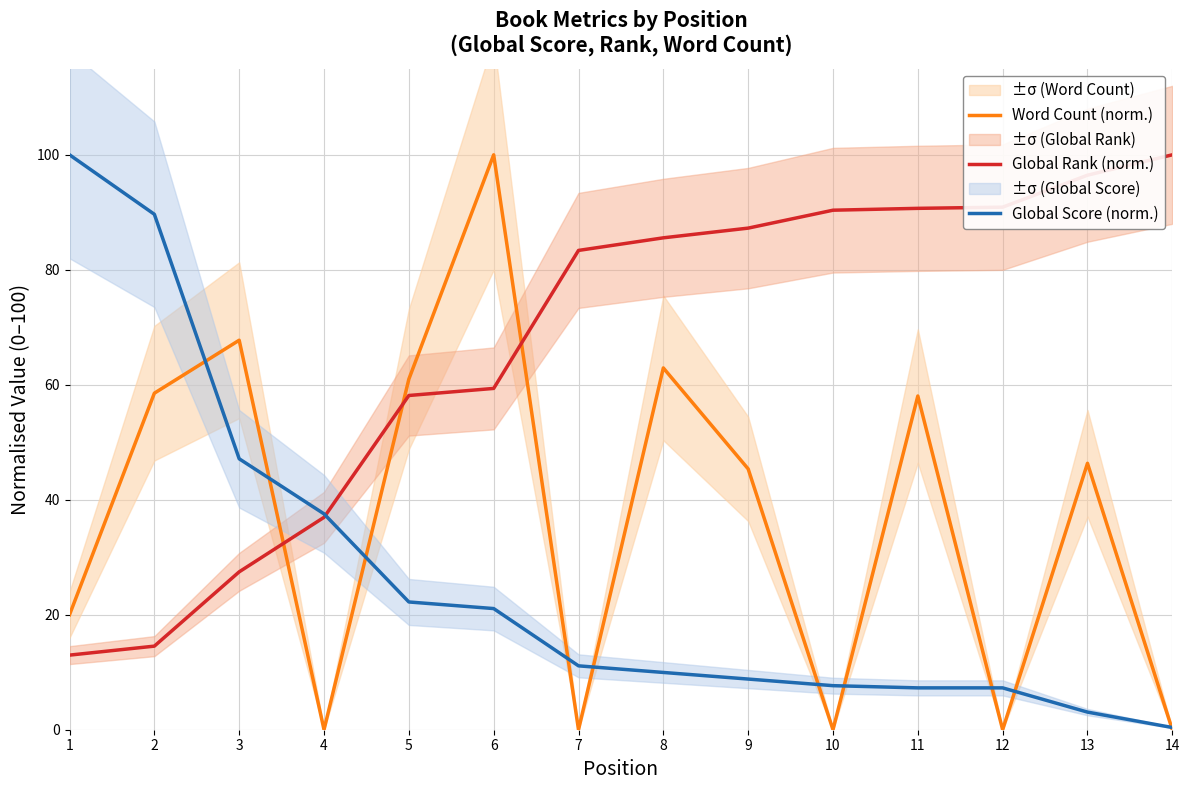

Reading left to right, extract all data points from this chart.

Word Count (norm.): 1=20.0	2=58.5	3=67.7	4=0.0	5=61.0	6=100.0	7=0.0	8=62.9	9=45.4	10=0.0	11=58.0	12=0.0	13=46.3	14=0.0
Global Rank (norm.): 1=13.0	2=14.5	3=27.5	4=36.9	5=58.1	6=59.4	7=83.4	8=85.6	9=87.2	10=90.4	11=90.7	12=90.9	13=96.5	14=100.0
Global Score (norm.): 1=100.0	2=89.7	3=47.1	4=37.5	5=22.2	6=21.1	7=11.1	8=10.0	9=8.8	10=7.7	11=7.3	12=7.3	13=3.1	14=0.4